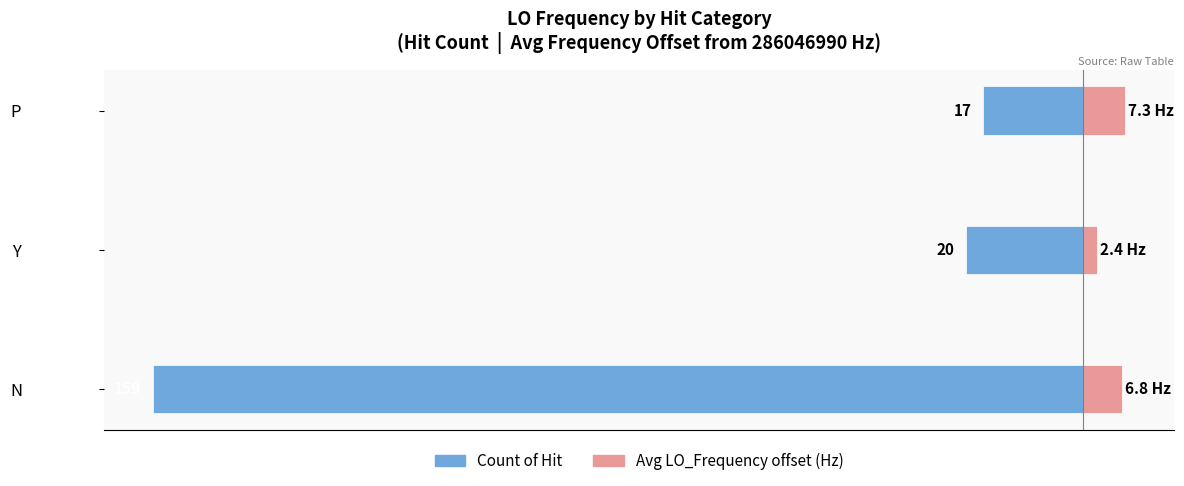

Between N and Y, which series saw the biggest shift?

Count of Hit